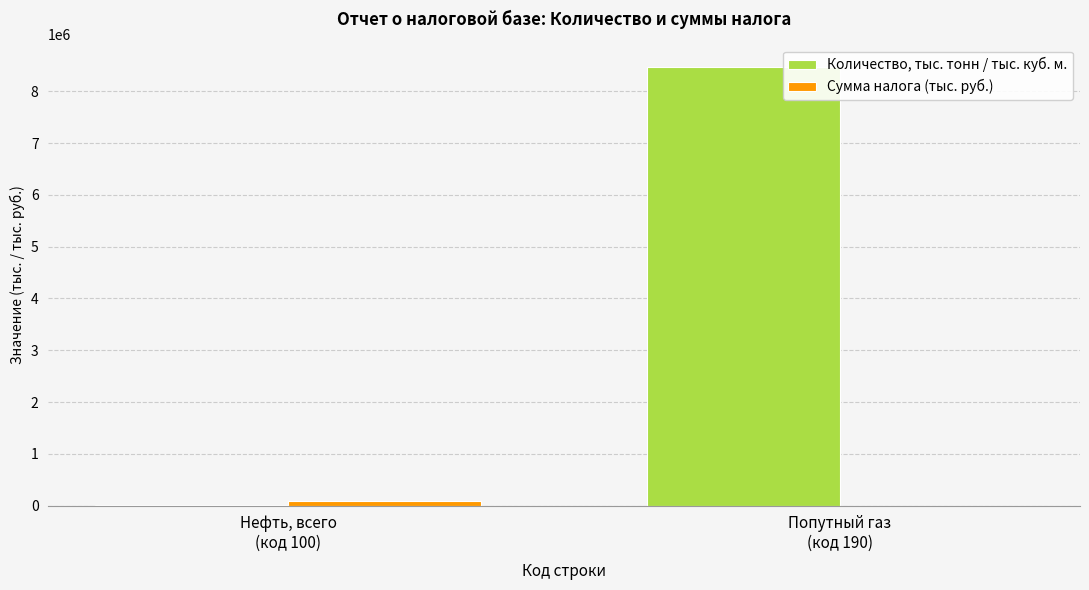

The Количество, тыс. тонн / тыс. куб. м. series shows 5441700 at Попутный газ
(код 190). True or false?

False